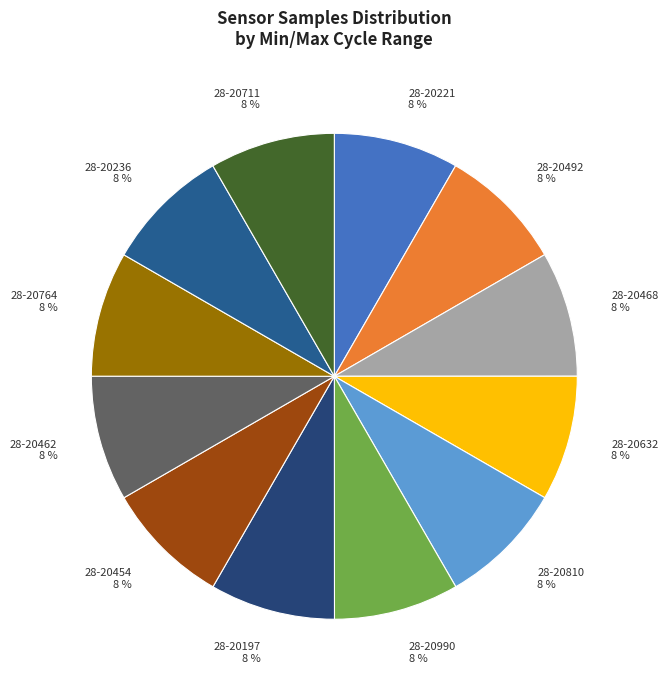

Is it true that 28-20711 8 % is 8% of the pie?

True